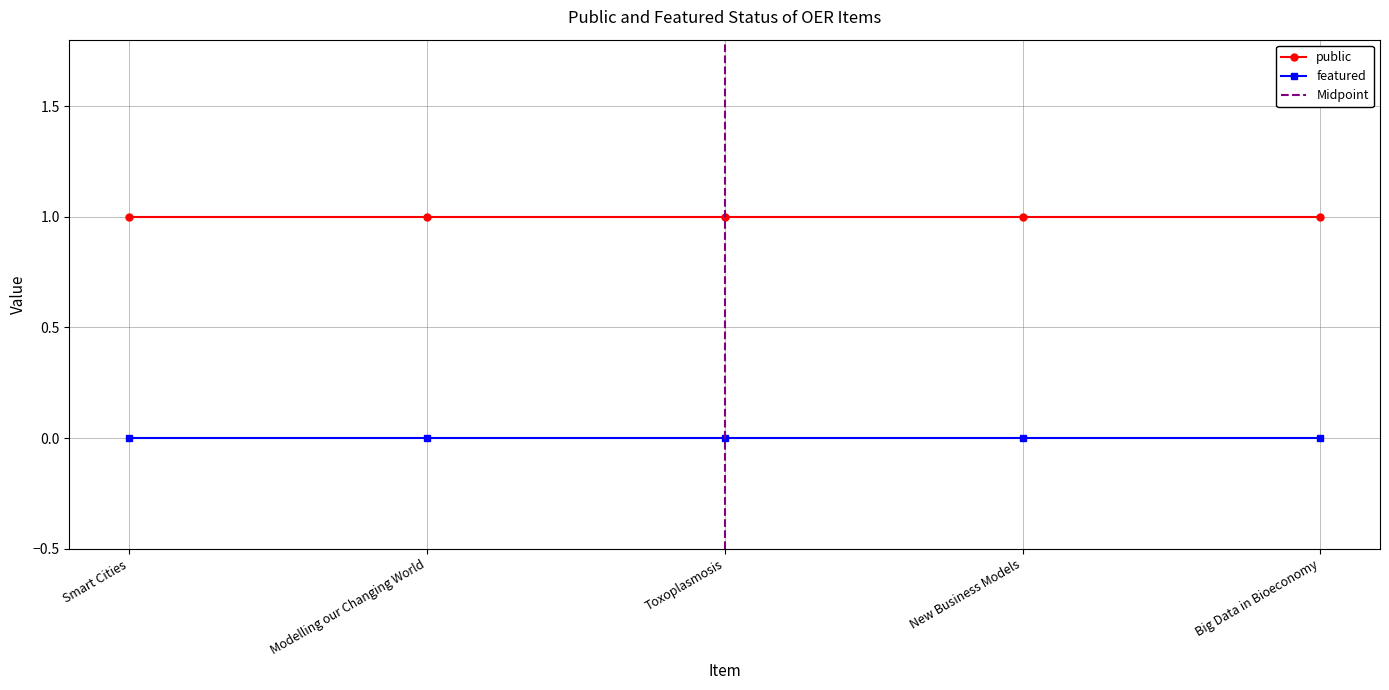

What is the sum of all public values?

5